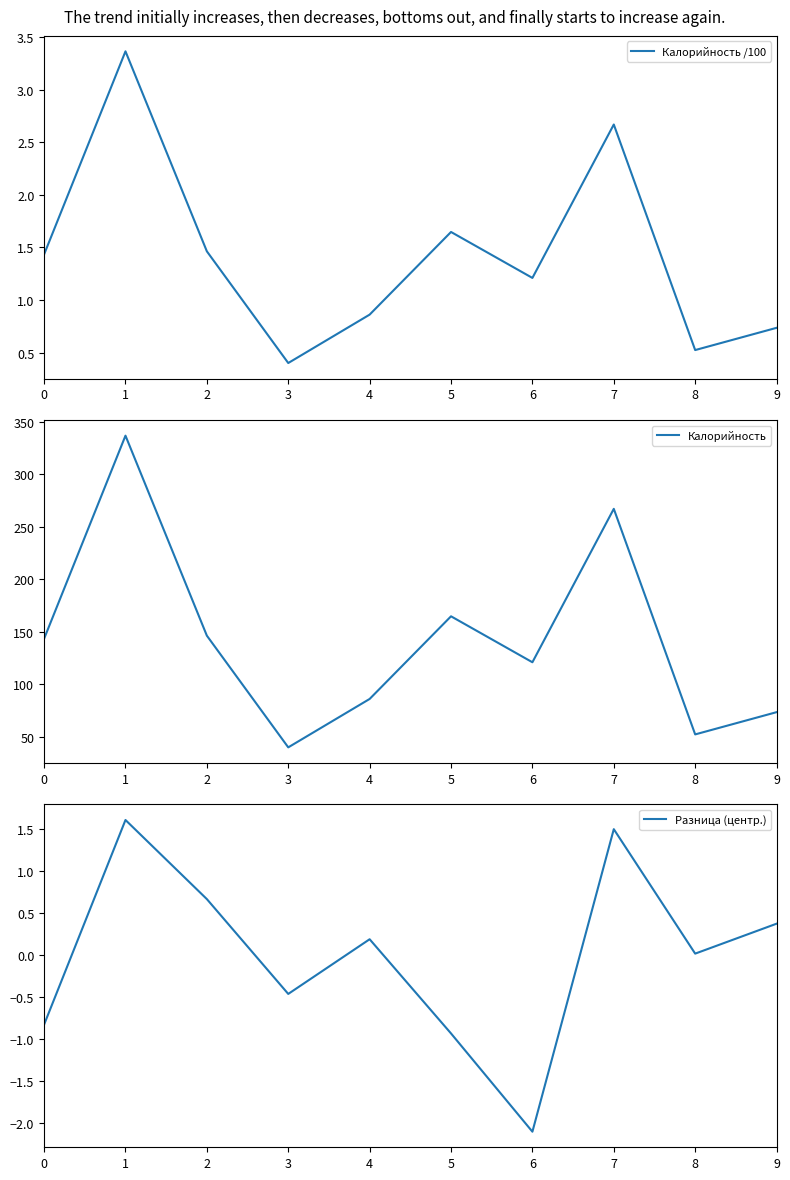

Which has a higher value, 4 or 1?

1